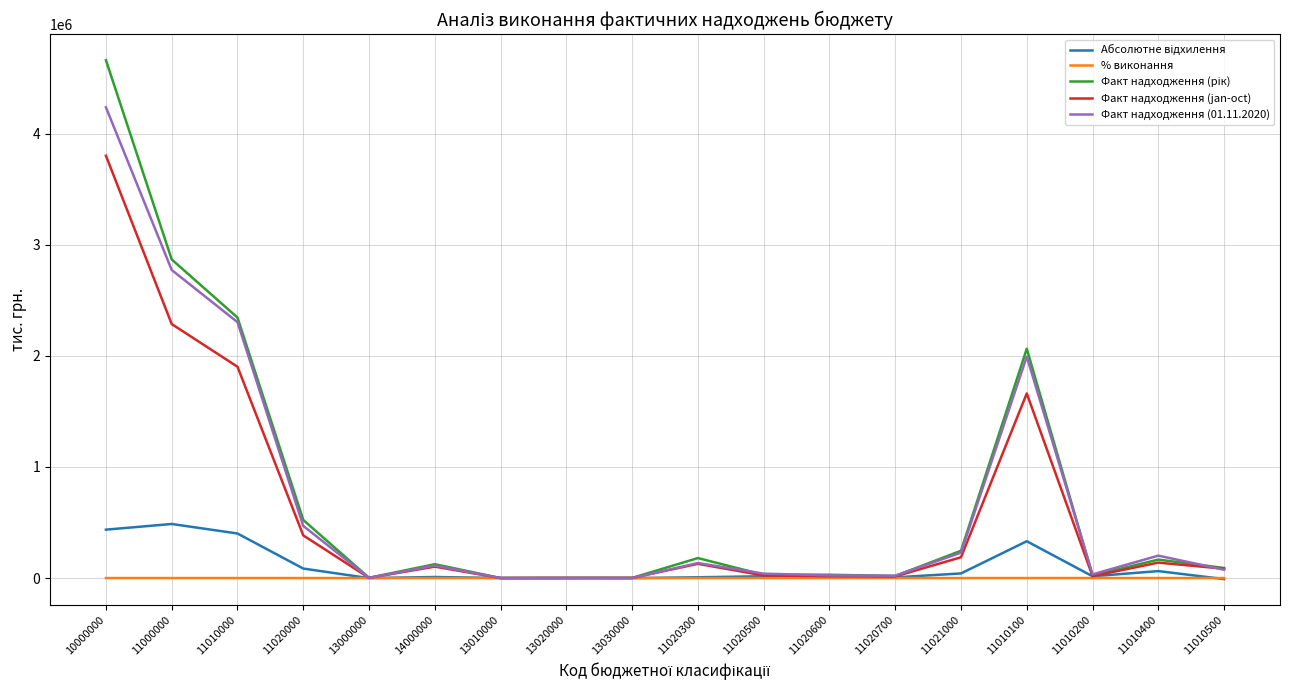

True or false: % виконання has a value of 121.3 at 11000000.

True